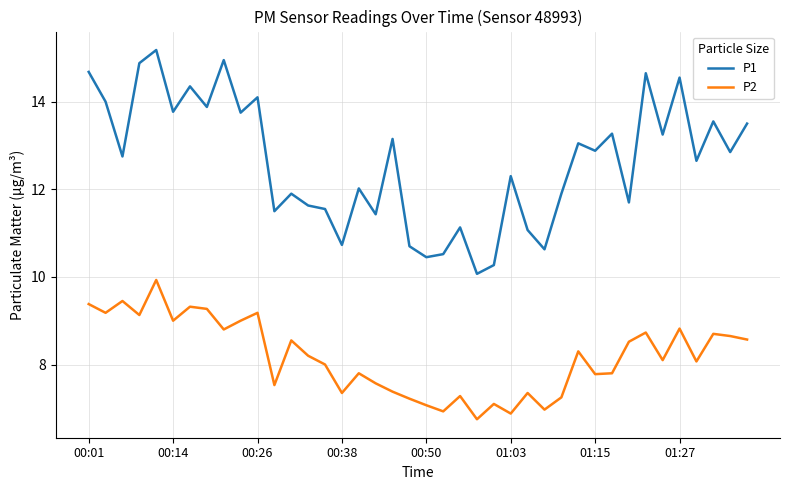

What is the smallest value displayed?

6.8